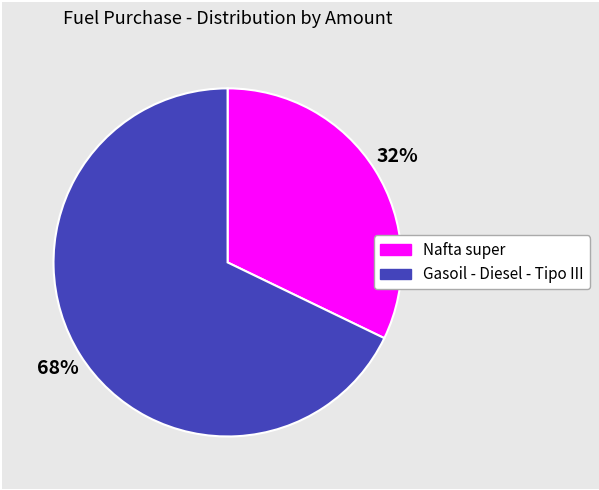

What is the ratio of the value at Gasoil - Diesel - Tipo III to the value at Nafta super?

2.1